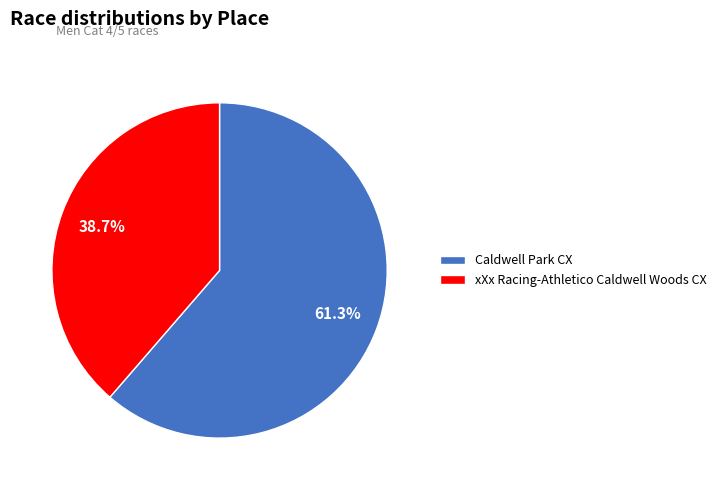

Is there any slice that represents more than half of the pie?

Yes